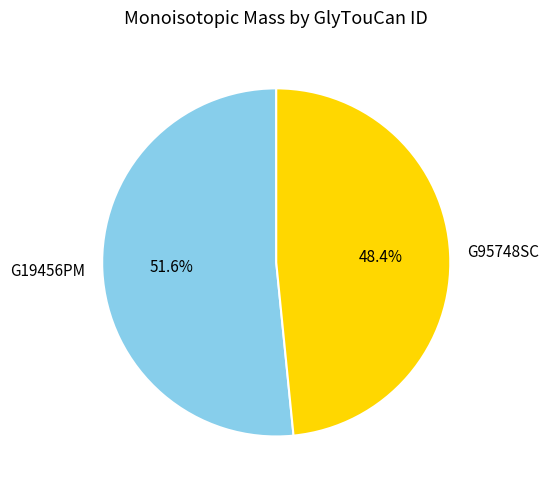

Between G95748SC and G19456PM, which is larger?

G19456PM